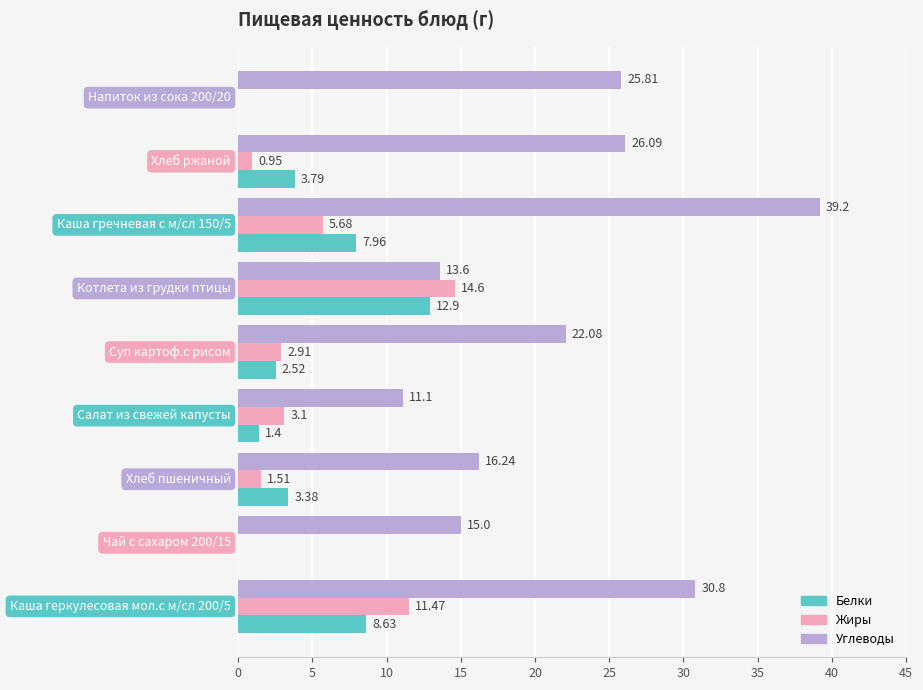

What is the sum of all Жиры values?

40.2